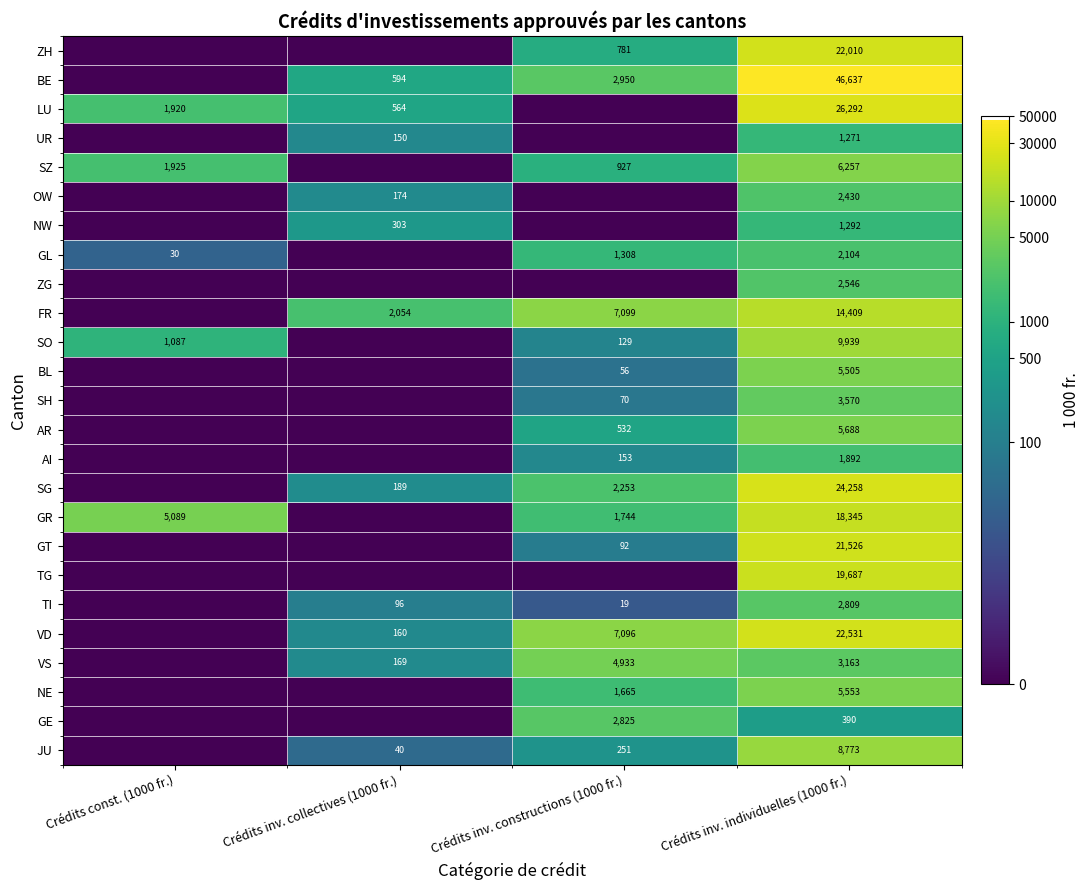

Is it true that FR equals 3092 at Crédits inv. collectives (1000 fr.)?

False